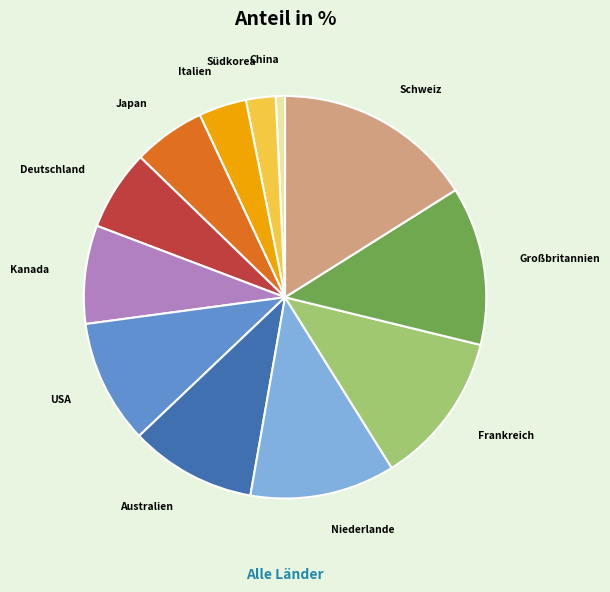

What is the smallest slice in the pie chart?

China